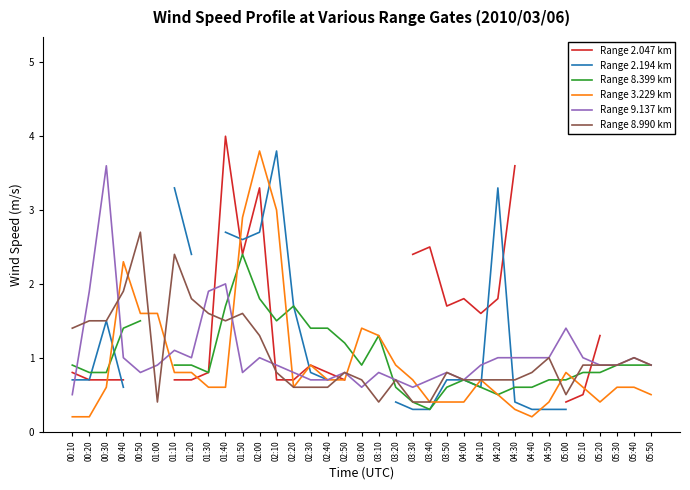

How many times do Range 9.137 km and Range 2.047 km cross each other?

6